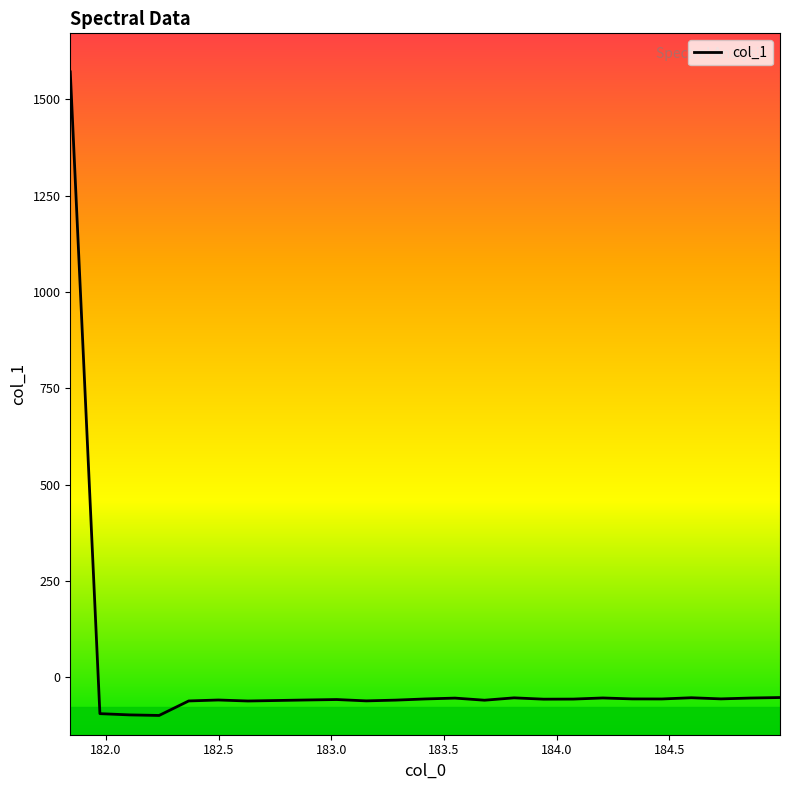

What is the greatest value displayed?

1571.6